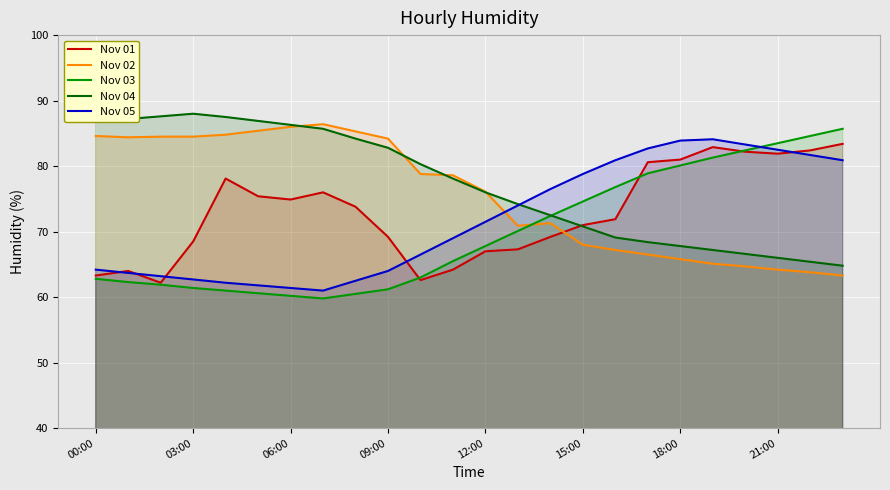

True or false: Nov 05 has more than 1 interior local peaks.

False